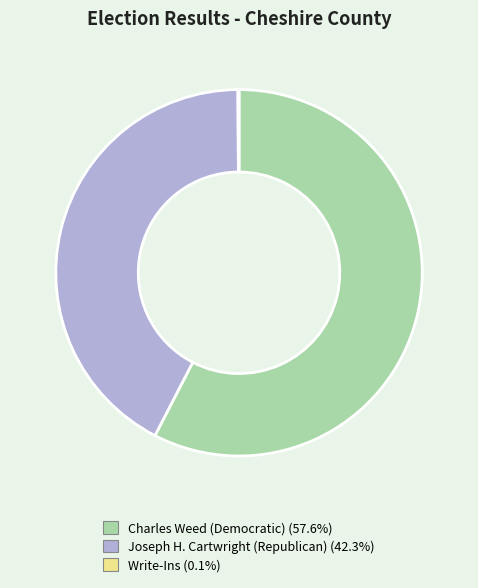

Between Joseph H. Cartwright (Republican) and Charles Weed (Democratic), which is larger?

Charles Weed (Democratic)